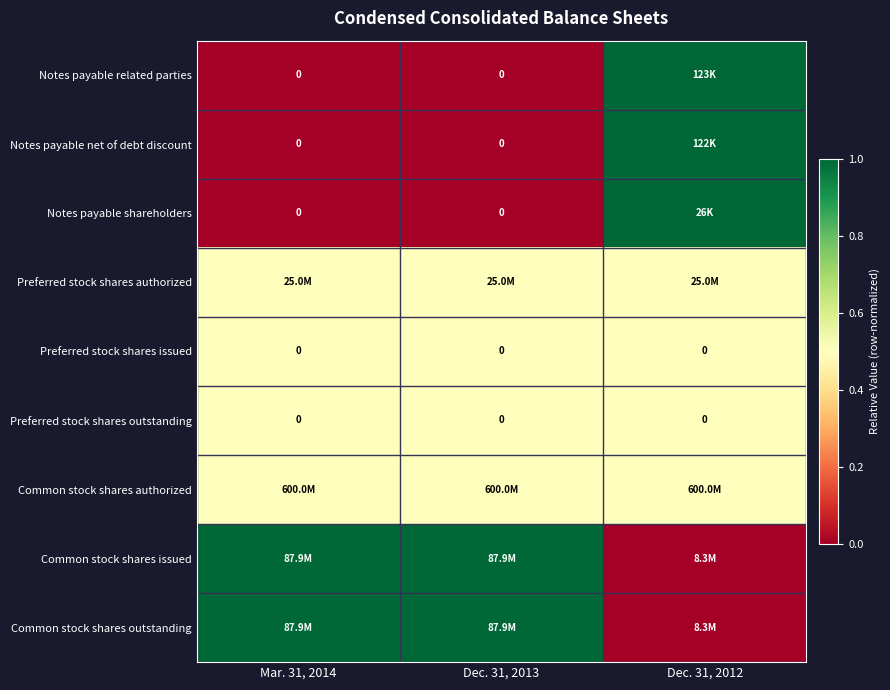

Is it true that Preferred stock shares outstanding equals 0.5 at Mar. 31, 2014?

True